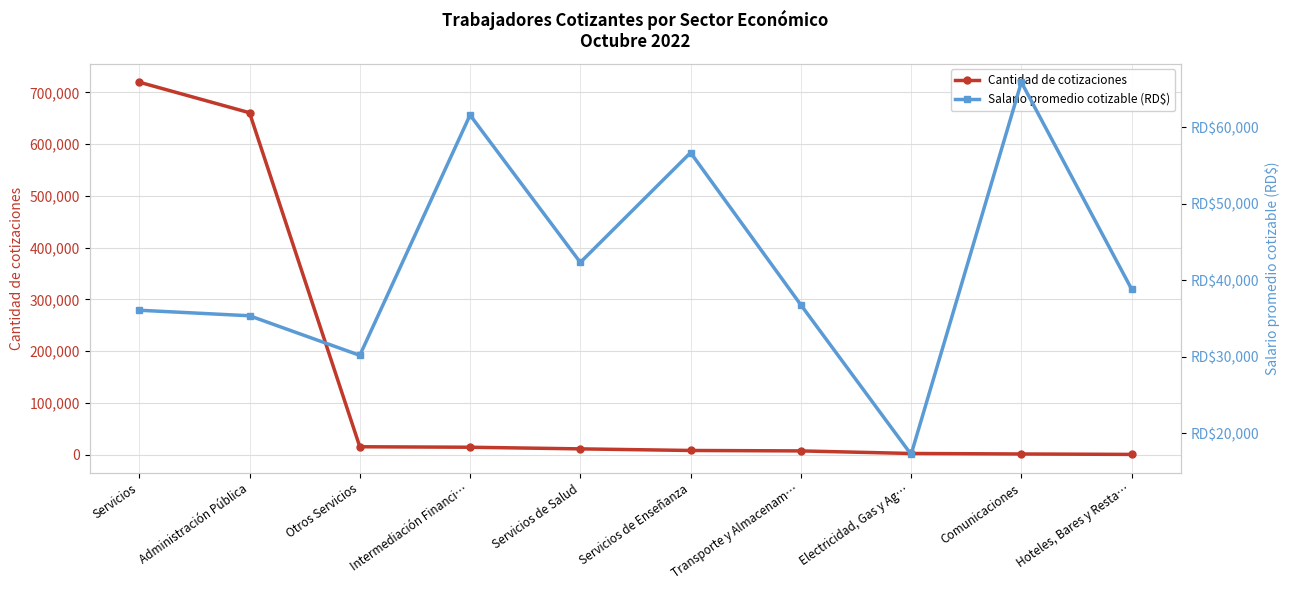

Which series changed the most between Intermediación Financi… and Electricidad, Gas y Ag…?

Salario promedio cotizable (RD$)